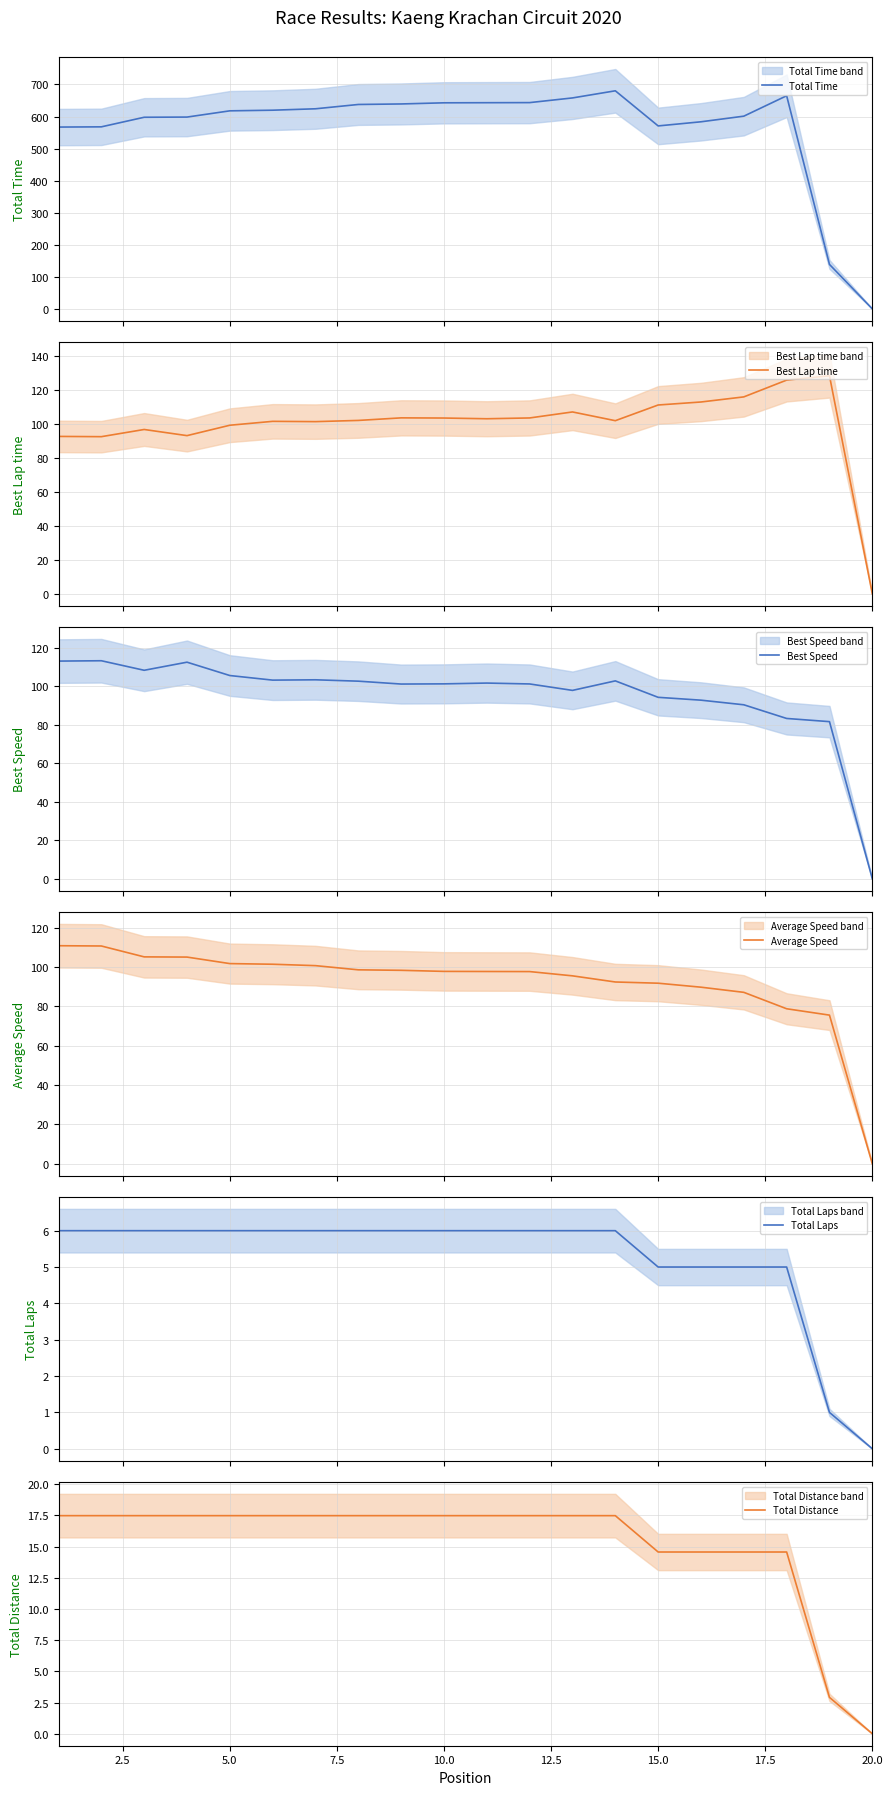

How many lines are shown in the chart?

6